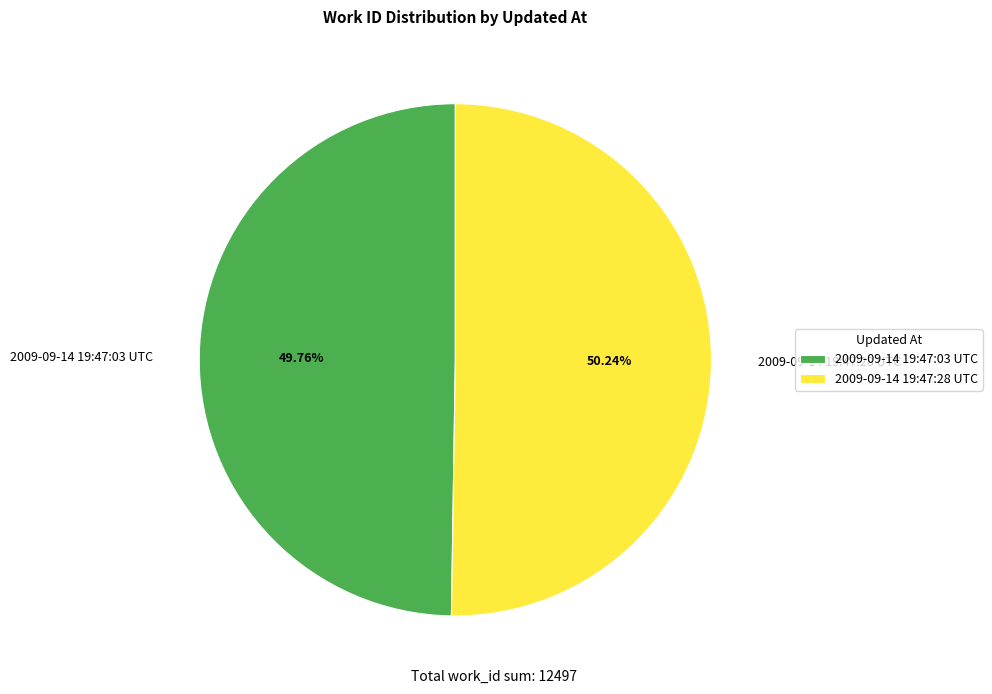

Approximately how many times larger is the value at 2009-09-14 19:47:03 UTC compared to 2009-09-14 19:47:28 UTC?

1.0